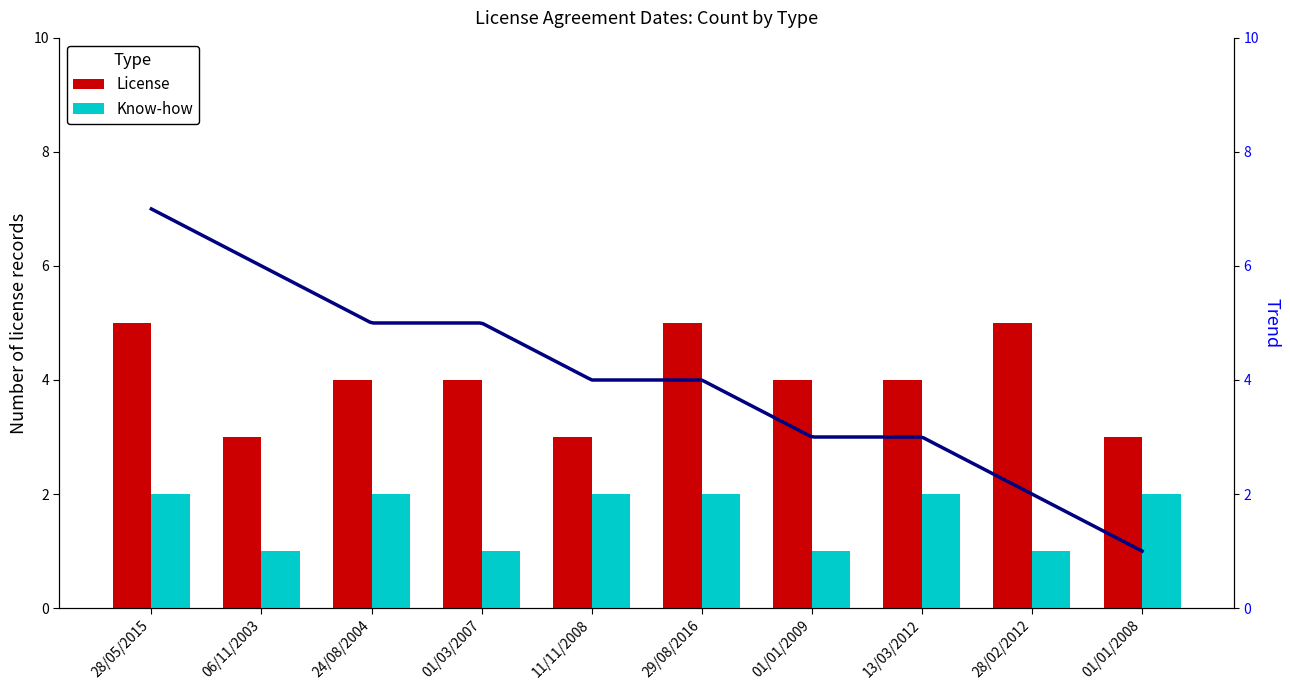

Rank the series by their average value, from highest to lowest.

License, Know-how